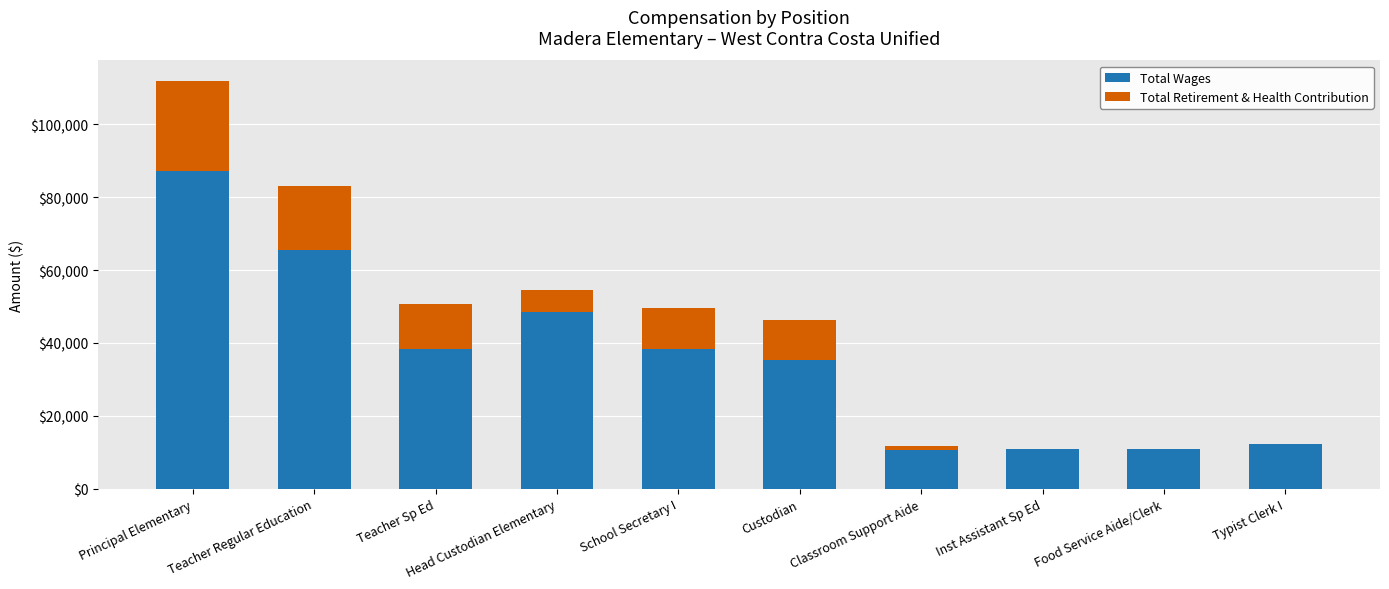

What value does the Total Wages series have at Principal Elementary?

87198.0